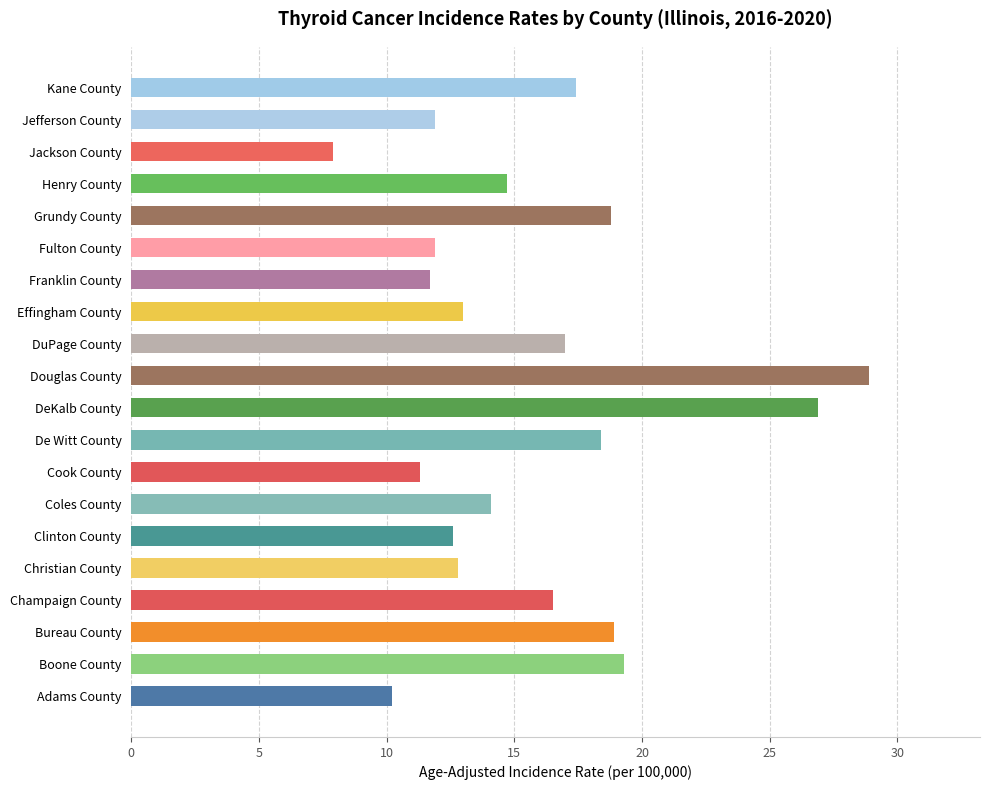

What is the change in value from Henry County to Kane County?

+2.7